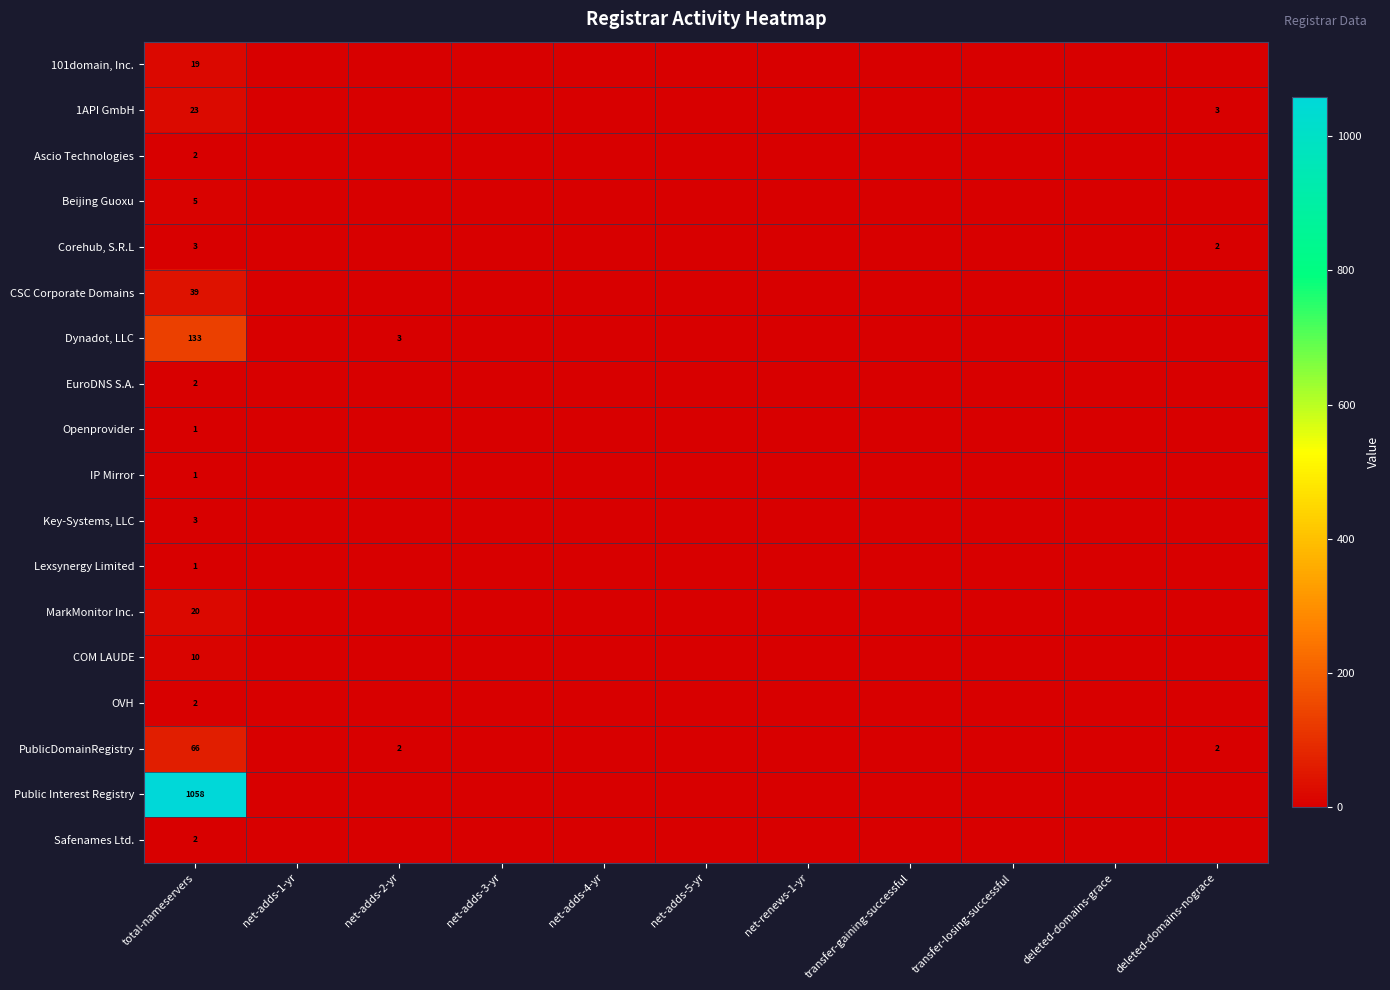

What is the spread (max minus min) of values at total-nameservers?

1057